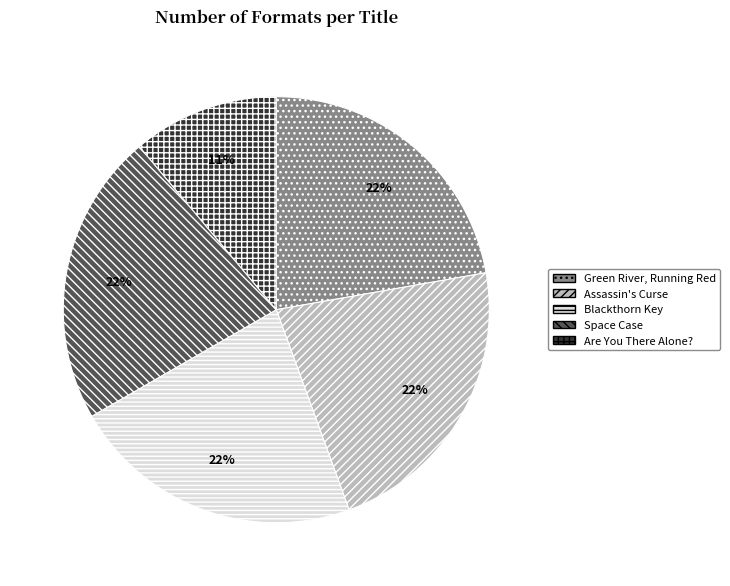

Does Space Case account for over 50% of the chart?

No